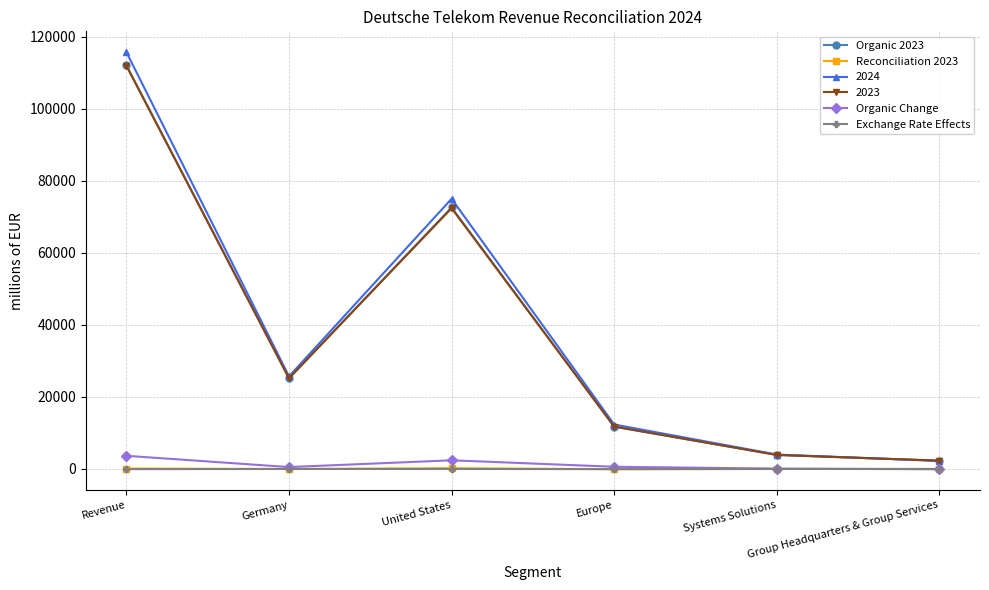

Does the chart display data point markers on the line(s)?

Yes